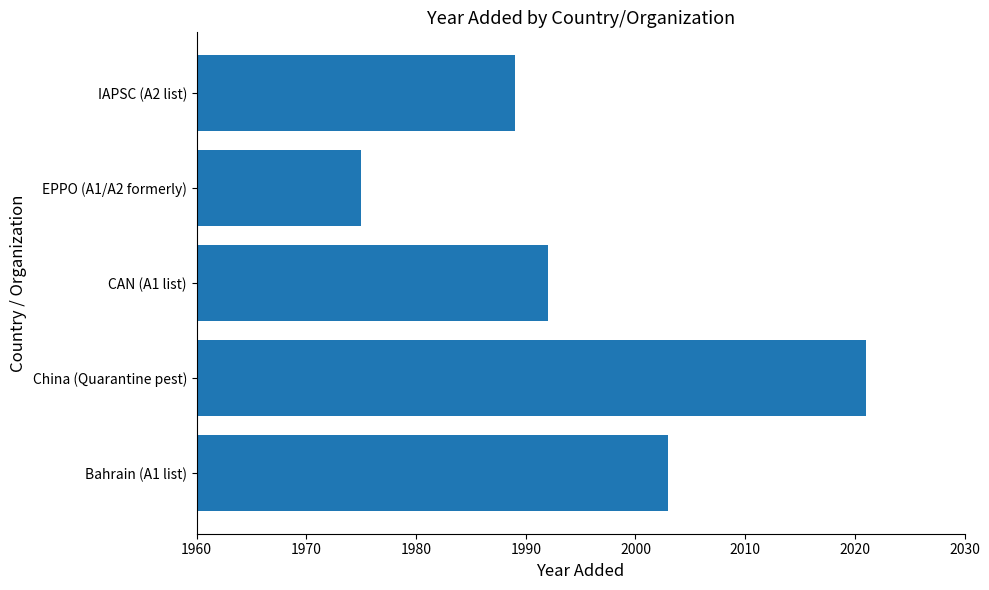

Reading bottom to top, transcribe all the data shown in this chart.

Bahrain (A1 list)=2003	China (Quarantine pest)=2021	CAN (A1 list)=1992	EPPO (A1/A2 formerly)=1975	IAPSC (A2 list)=1989